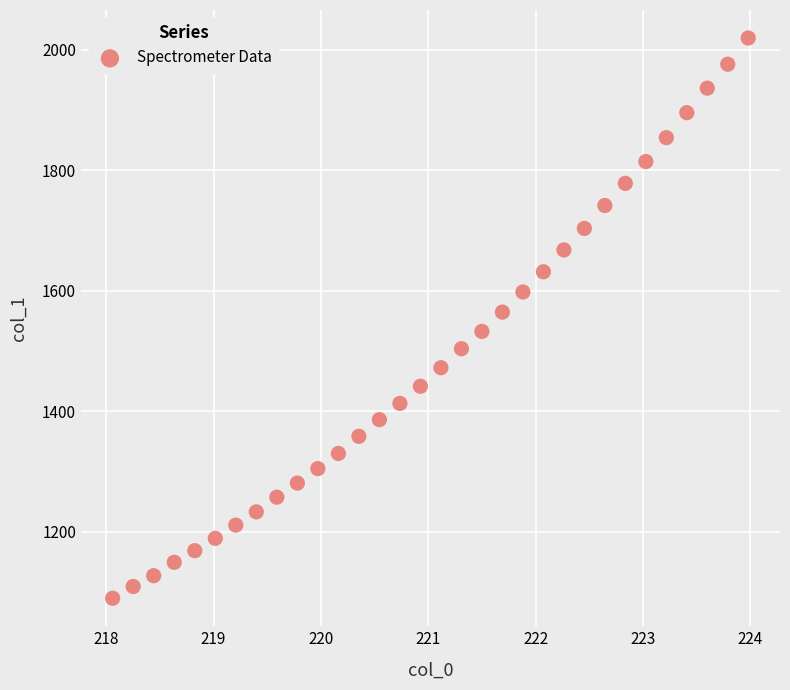

What is the range of Y values (max minus min)?

929.6